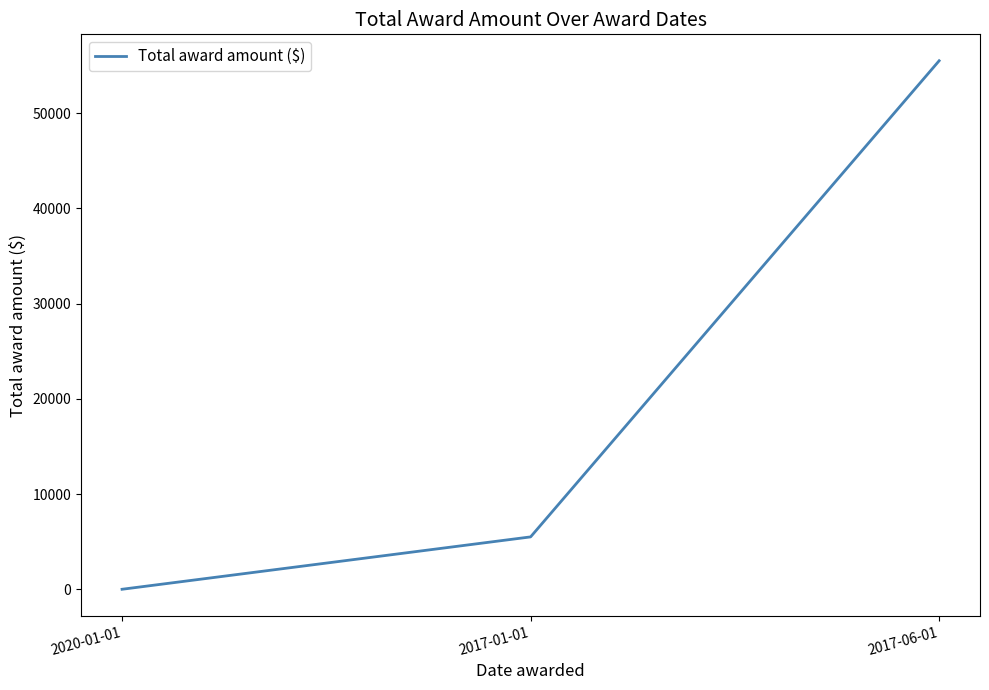

Rank the categories by value from lowest to highest.

2020-01-01, 2017-01-01, 2017-06-01